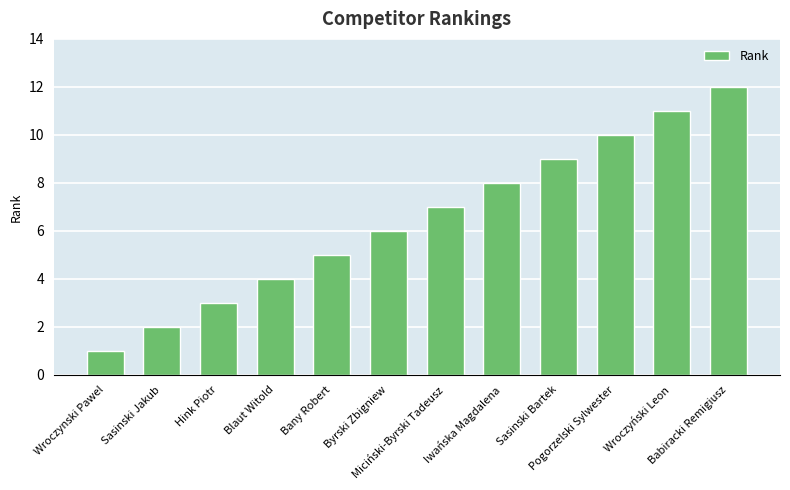

Rank the categories by value from lowest to highest.

Wroczynski Pawel, Sasinski Jakub, Hink Piotr, Blaut Witold, Bany Robert, Byrski Zbigniew, Miciński-Byrski Tadeusz, Iwańska Magdalena, Sasinski Bartek, Pogorzelski Sylwester, Wroczyński Leon, Babiracki Remigiusz